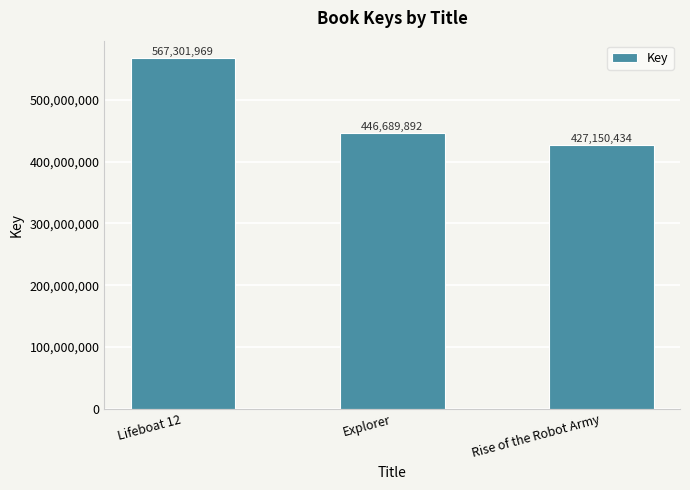

True or false: the data shows 567301969 at Lifeboat 12.

True